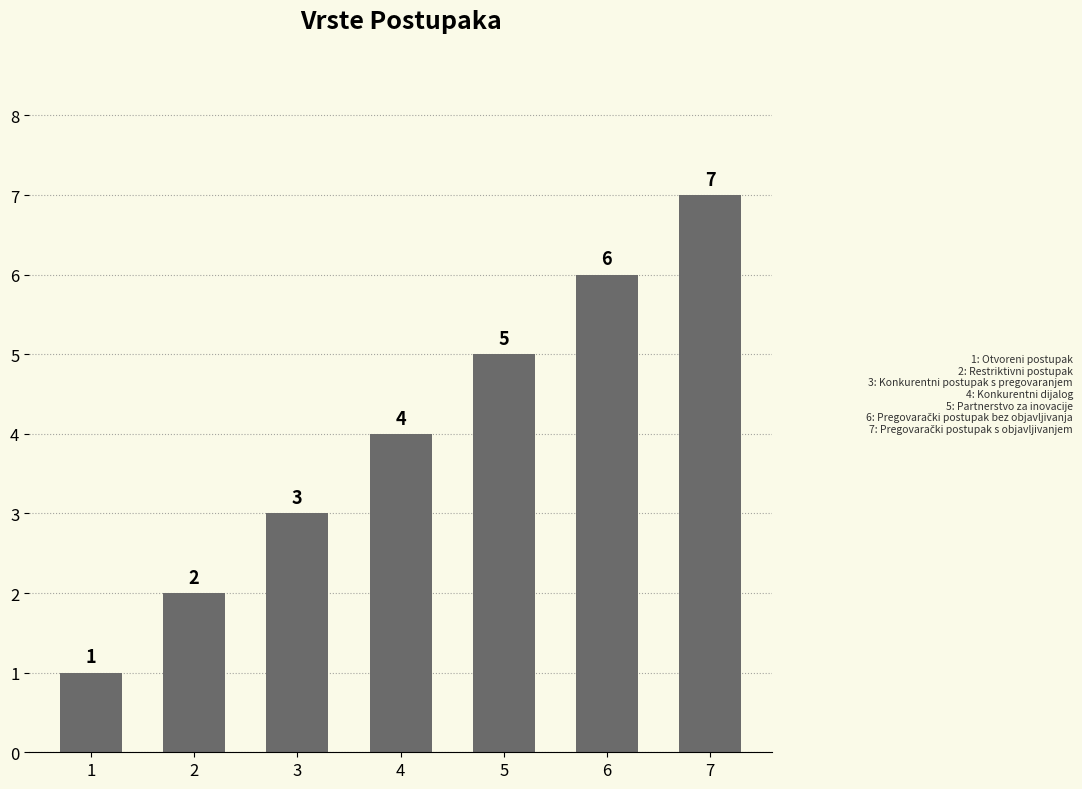

Reading left to right, extract all data points from this chart.

1=1	2=2	3=3	4=4	5=5	6=6	7=7